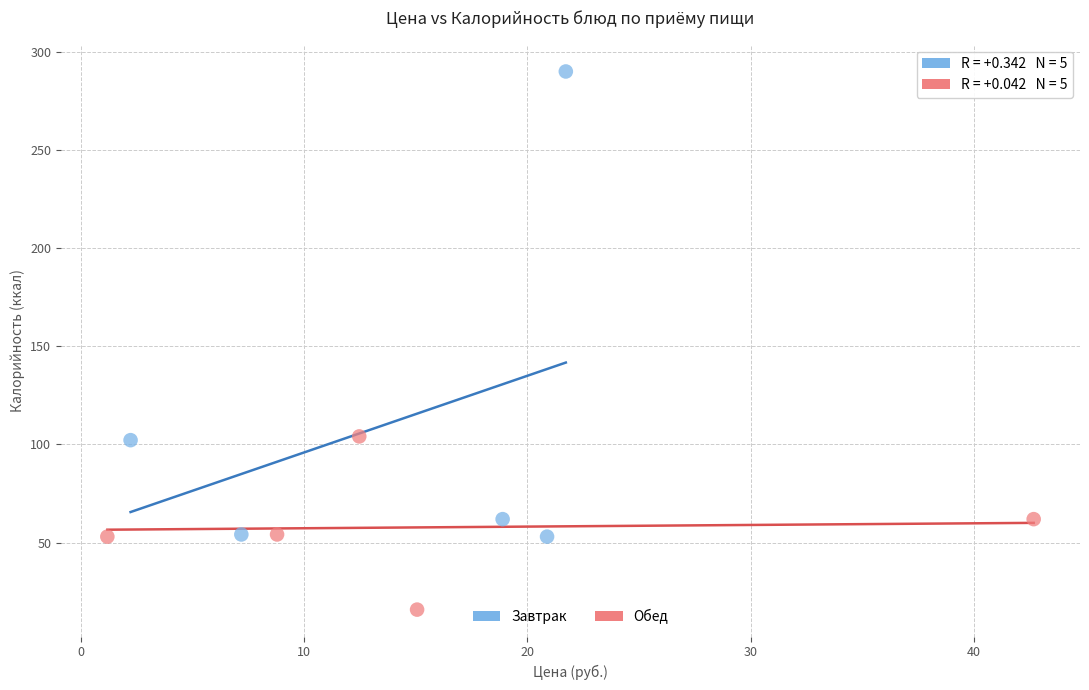

What are all the series names shown in the legend?

Завтрак, Обед